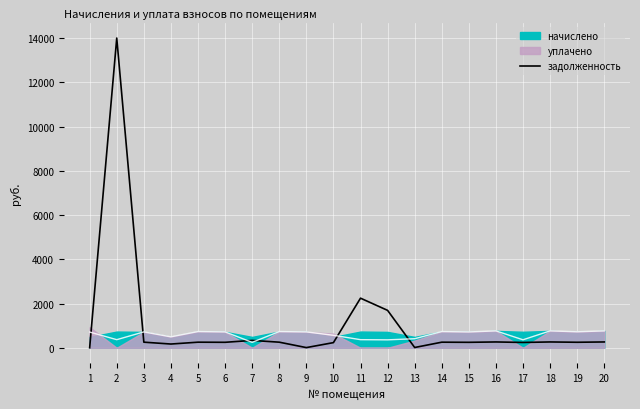

What is the sum of all values?

21483.2